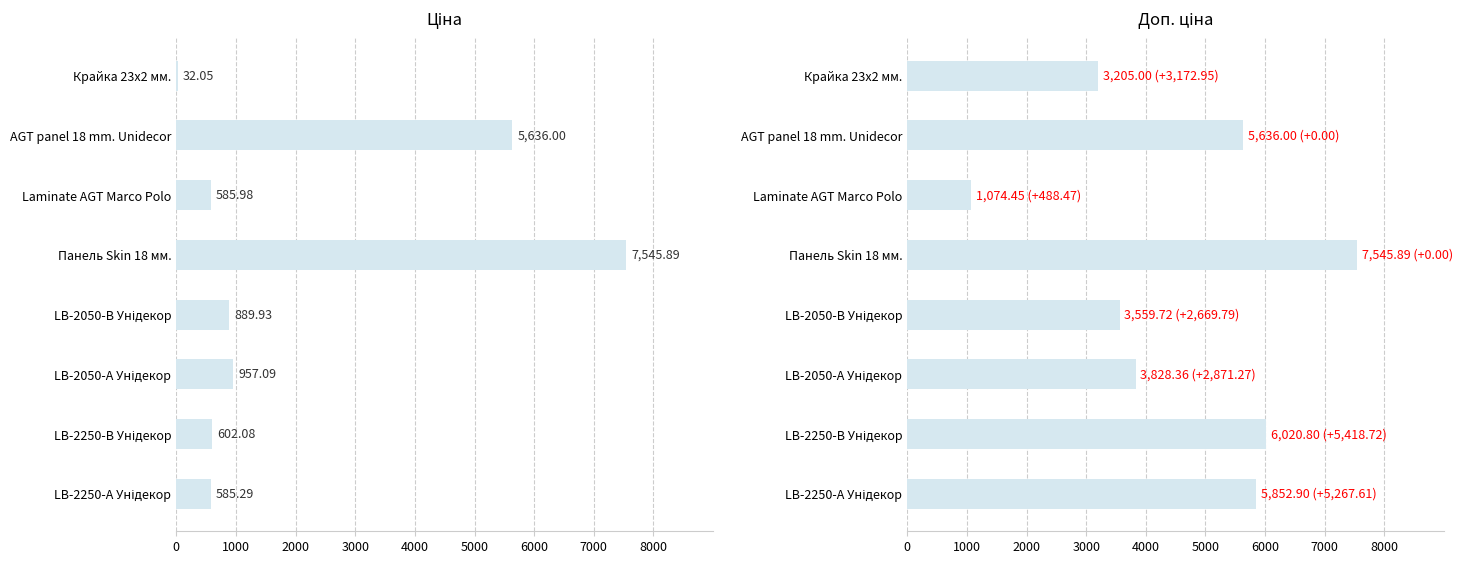

At LB-2250-В Унідекор, list the series in order from smallest to largest.

Ціна, Доп. ціна